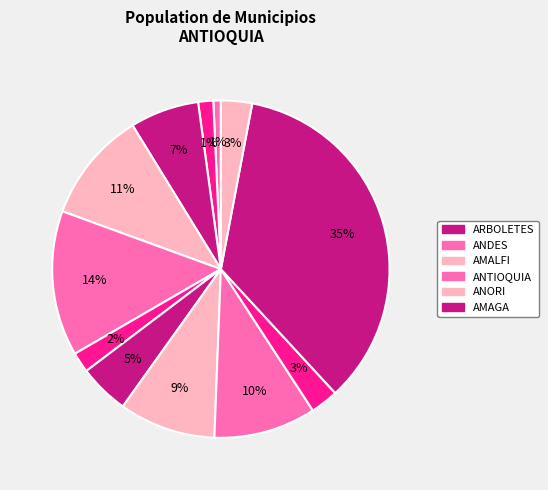

How many slices are in this pie chart?

12